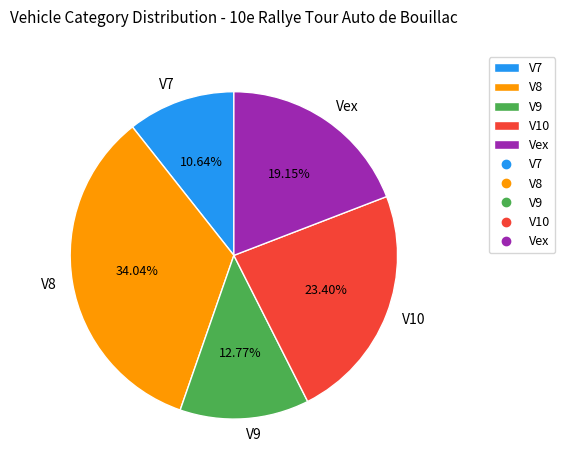

What percentage is the V7 slice, to the nearest percent?

11%